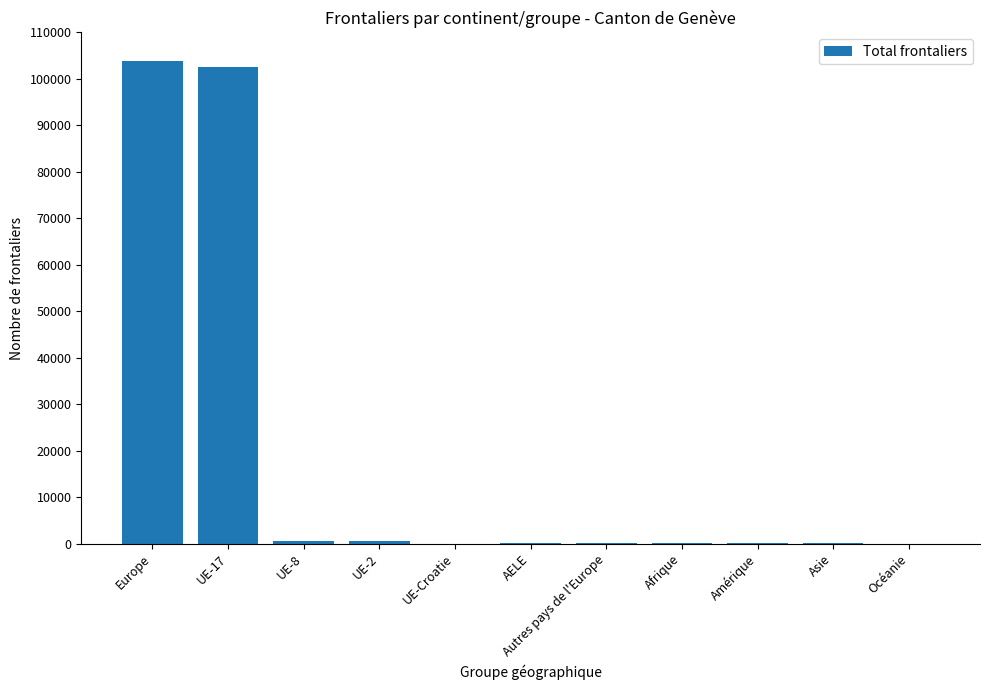

What is the maximum value shown in the chart?

103850